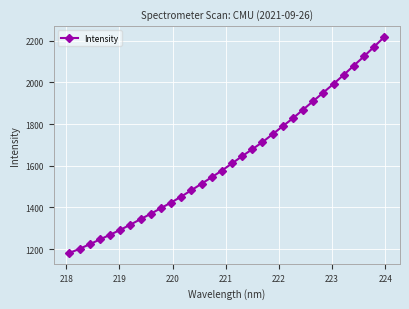

What is the maximum value shown in the chart?

2217.7